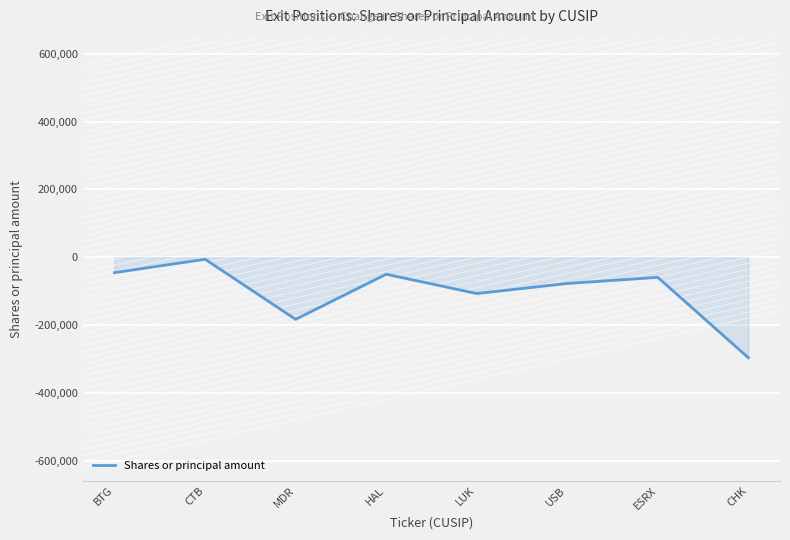

What value does the data have at ESRX?

-59637